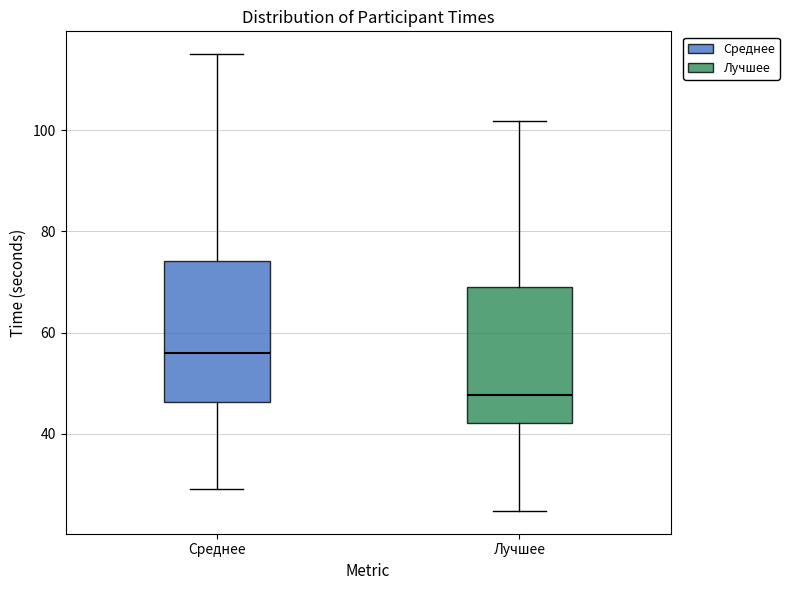

Reading left to right, read every box against the y-axis: the position of its median line, the range the box covers, and the ends of its whiskers. The values are not printed on the chart, so give them approximately, as read against the axis.

Среднее: median 56, box 46 to 74, whiskers 30 to 116
Лучшее: median 48, box 42 to 68, whiskers 24 to 102